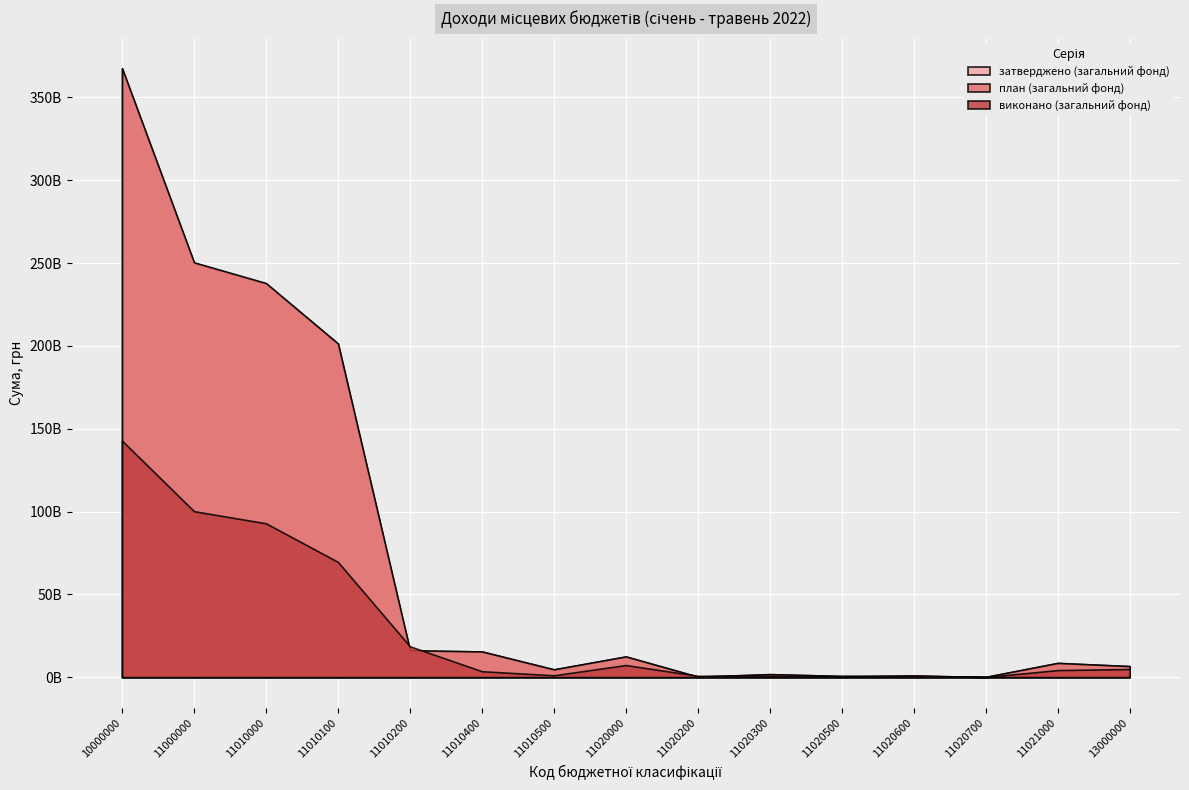

Between 11020600 and 11010100, which is larger?

11010100